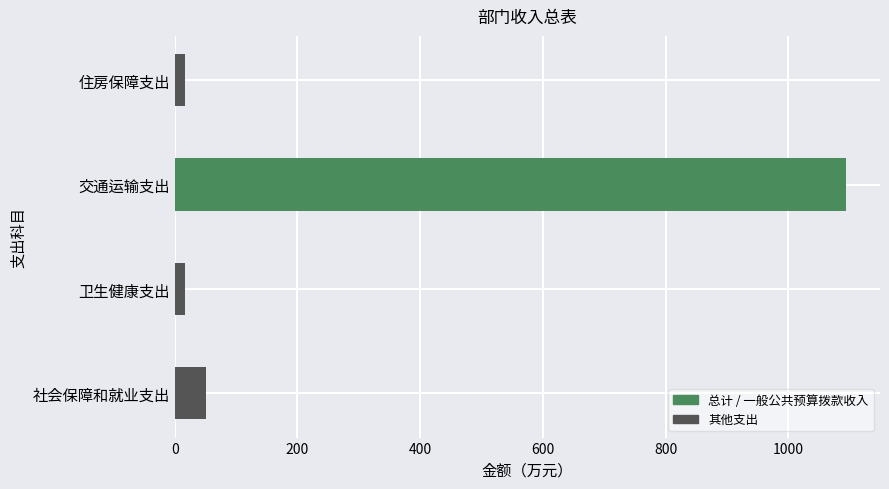

Where is the data nearest to the value 555?

社会保障和就业支出